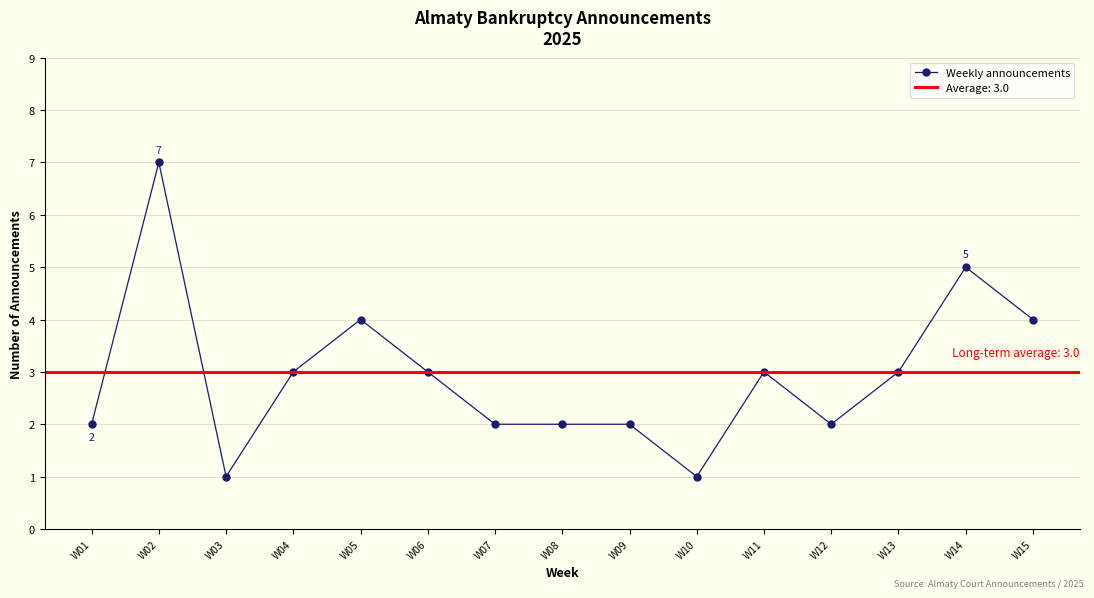

What is the change in value from W01 to W10?

-1